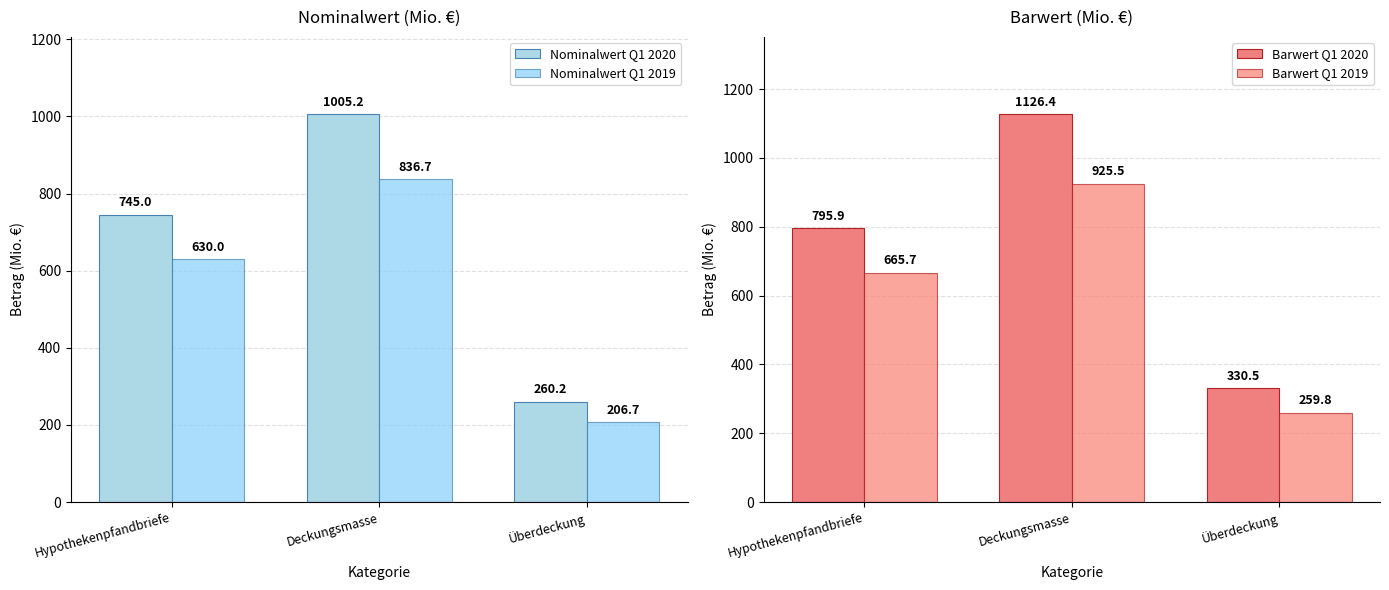

Reading right to left, transcribe all the data shown in this chart.

Nominalwert Q1 2020: Überdeckung=260.2	Deckungsmasse=1005.2	Hypothekenpfandbriefe=745.0
Nominalwert Q1 2019: Überdeckung=206.7	Deckungsmasse=836.7	Hypothekenpfandbriefe=630.0
Barwert Q1 2020: Überdeckung=330.5	Deckungsmasse=1126.4	Hypothekenpfandbriefe=795.9
Barwert Q1 2019: Überdeckung=259.8	Deckungsmasse=925.5	Hypothekenpfandbriefe=665.7